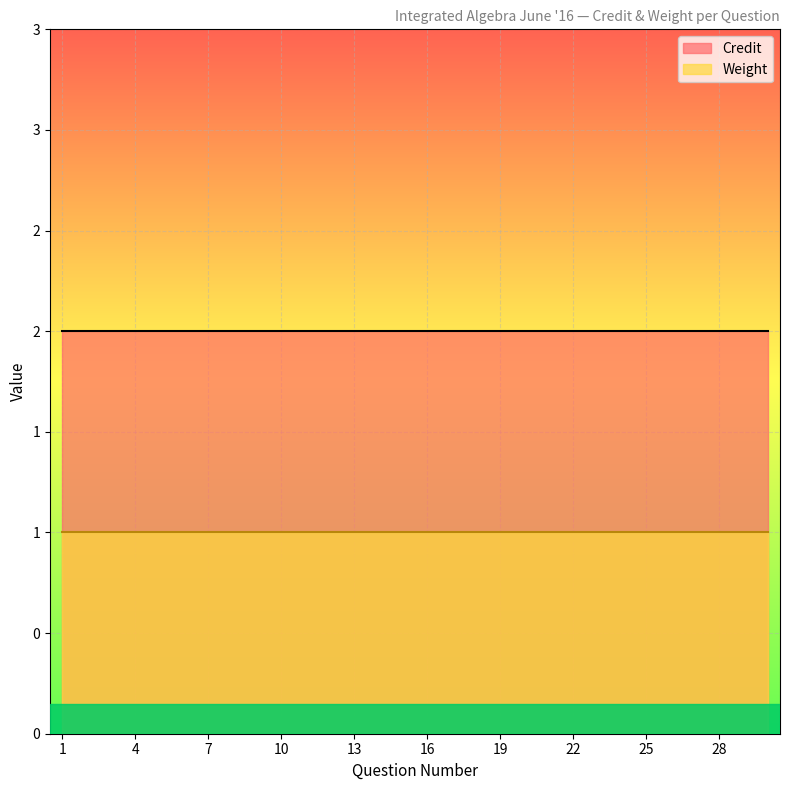

The value of Credit at 28 is 1. True or false?

False